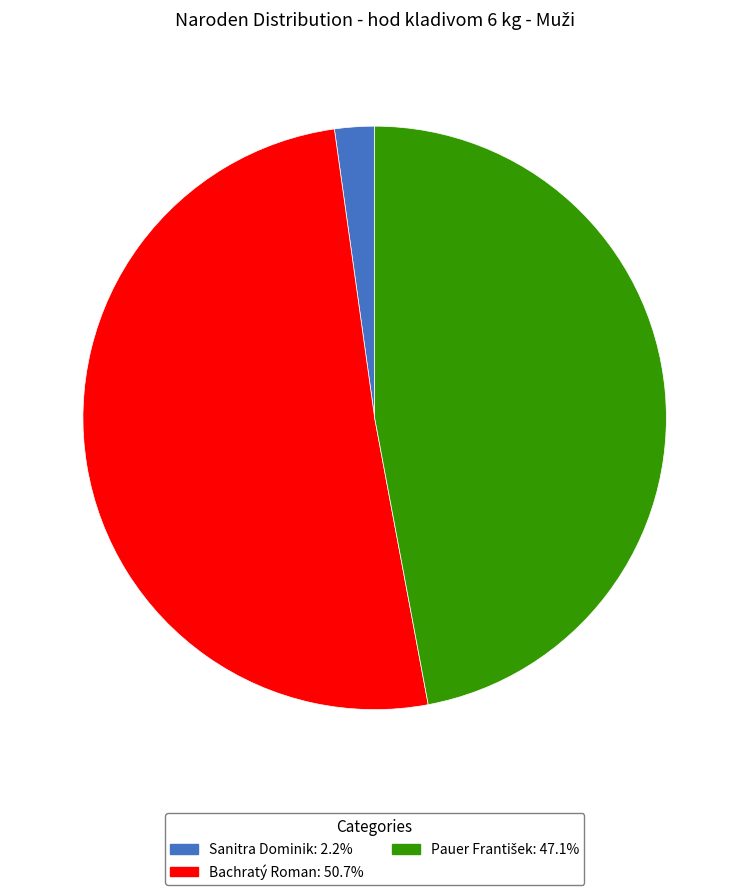

How many segments does this pie chart have?

3